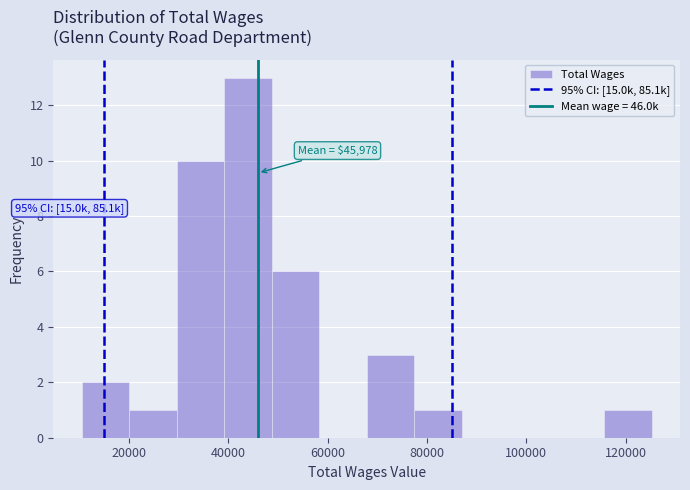

Over which range of the x-axis is the bar tallest?

40000 to 48000